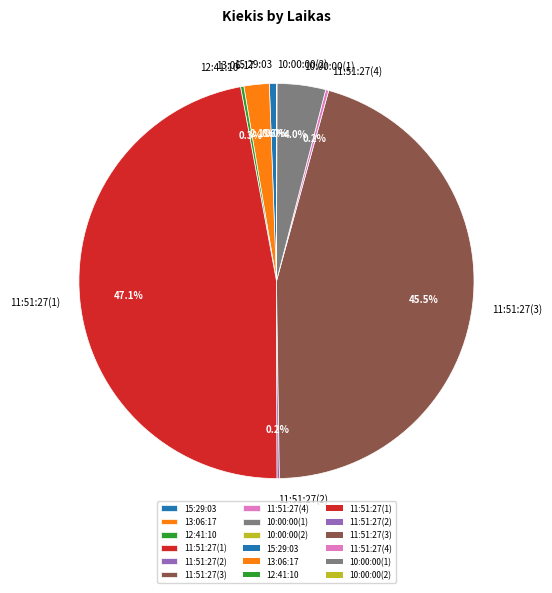

Do 11:51:27(1) and 13:06:17 together represent more than half of the pie?

No